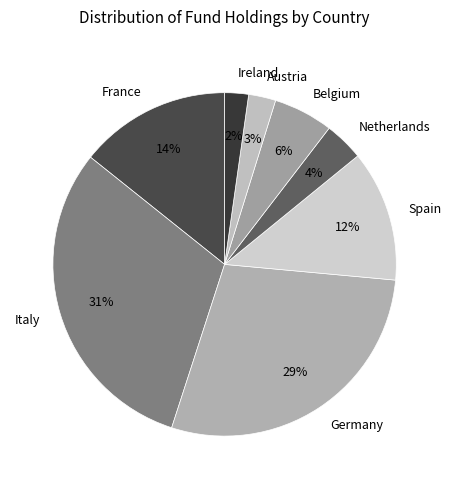

Does any single category account for the majority?

No